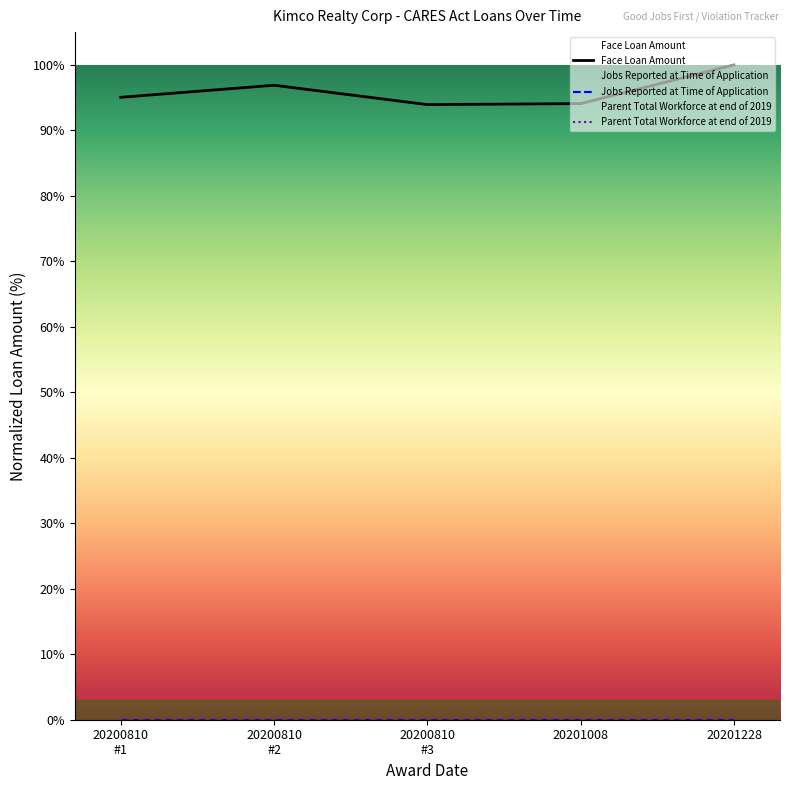

What is the greatest value displayed?

100.0